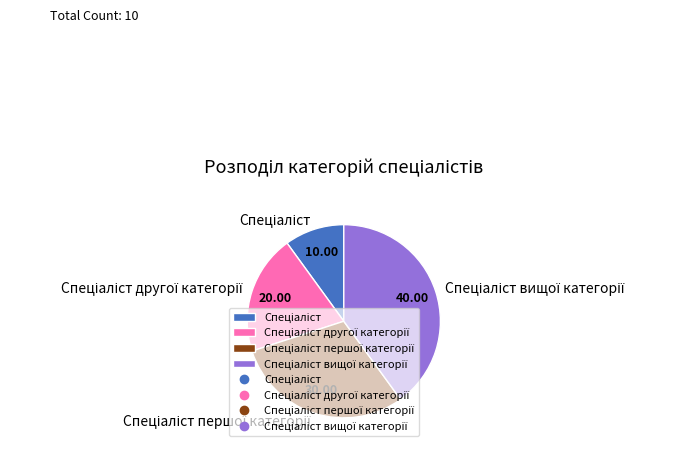

Does any single category account for the majority?

No